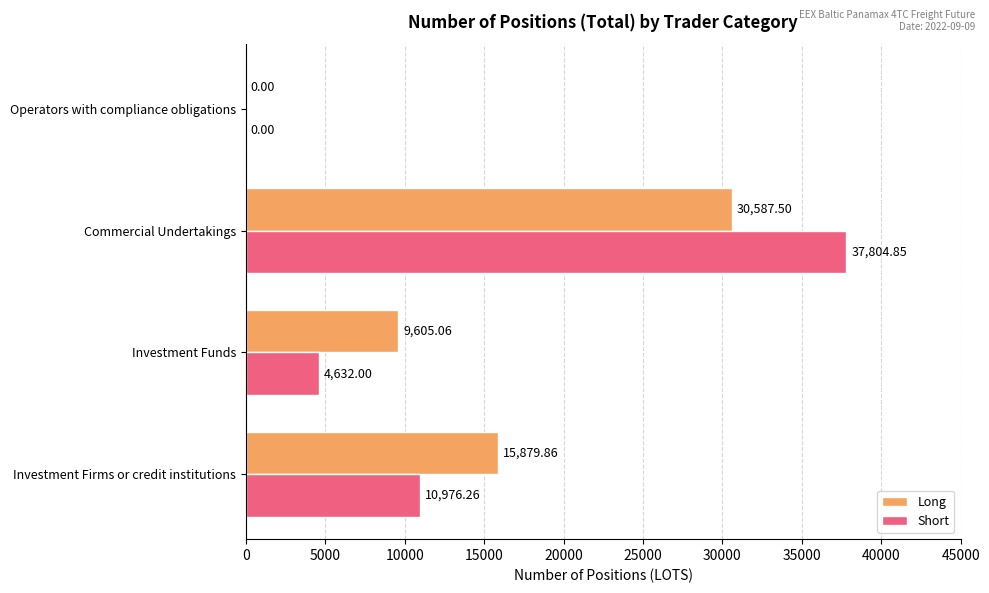

Which series has the widest spread of values?

Short